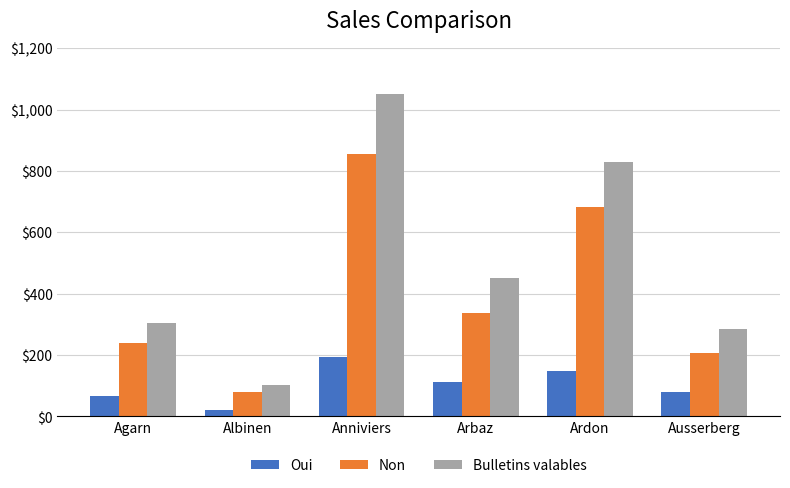

What is the difference between the maximum and minimum values in the Non series?

777